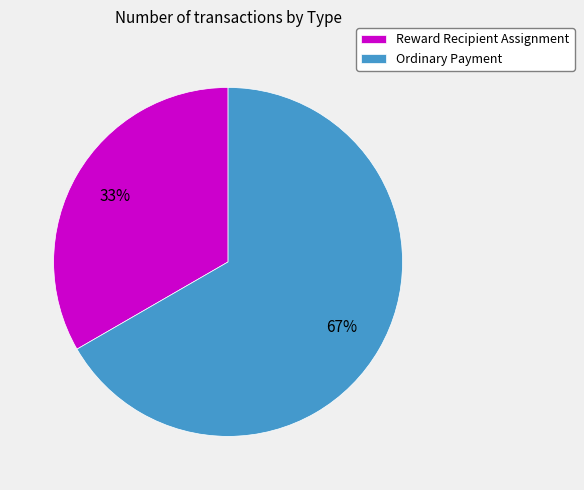

To the nearest percent, what is the average slice percentage?

50%